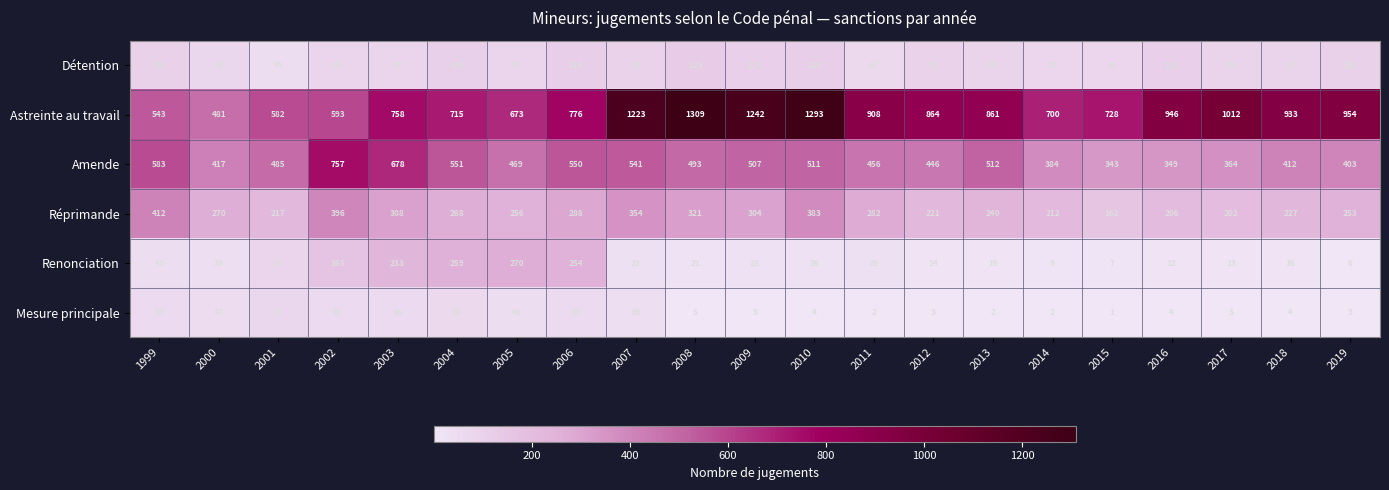

The value of Renonciation at 2001 is 85. True or false?

True